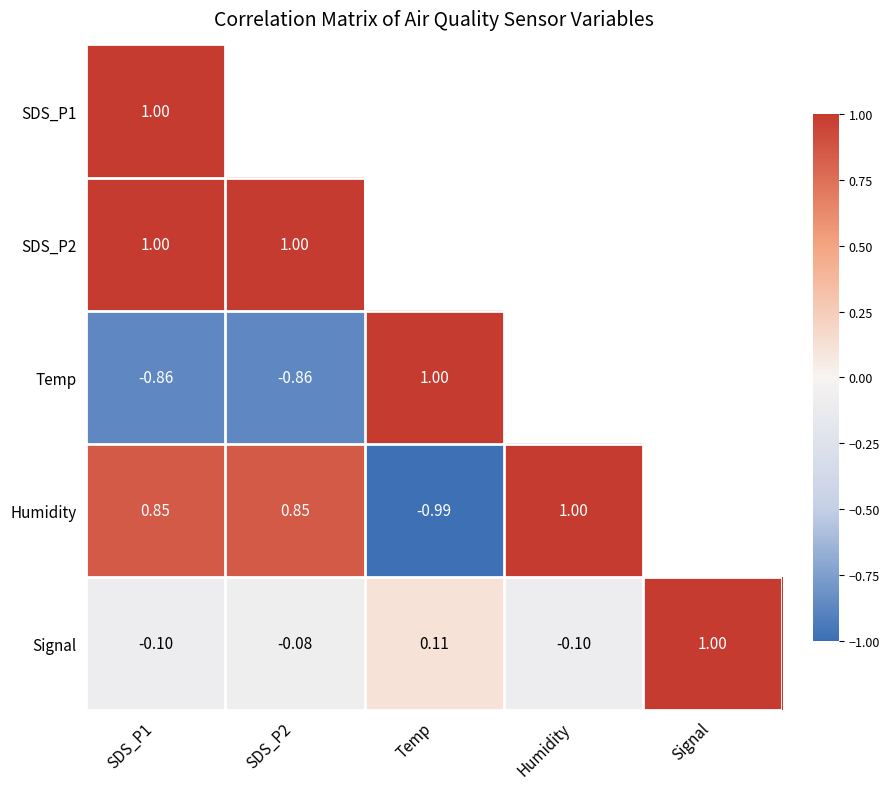

The SDS_P2 series shows 0.6 at SDS_P1. True or false?

False